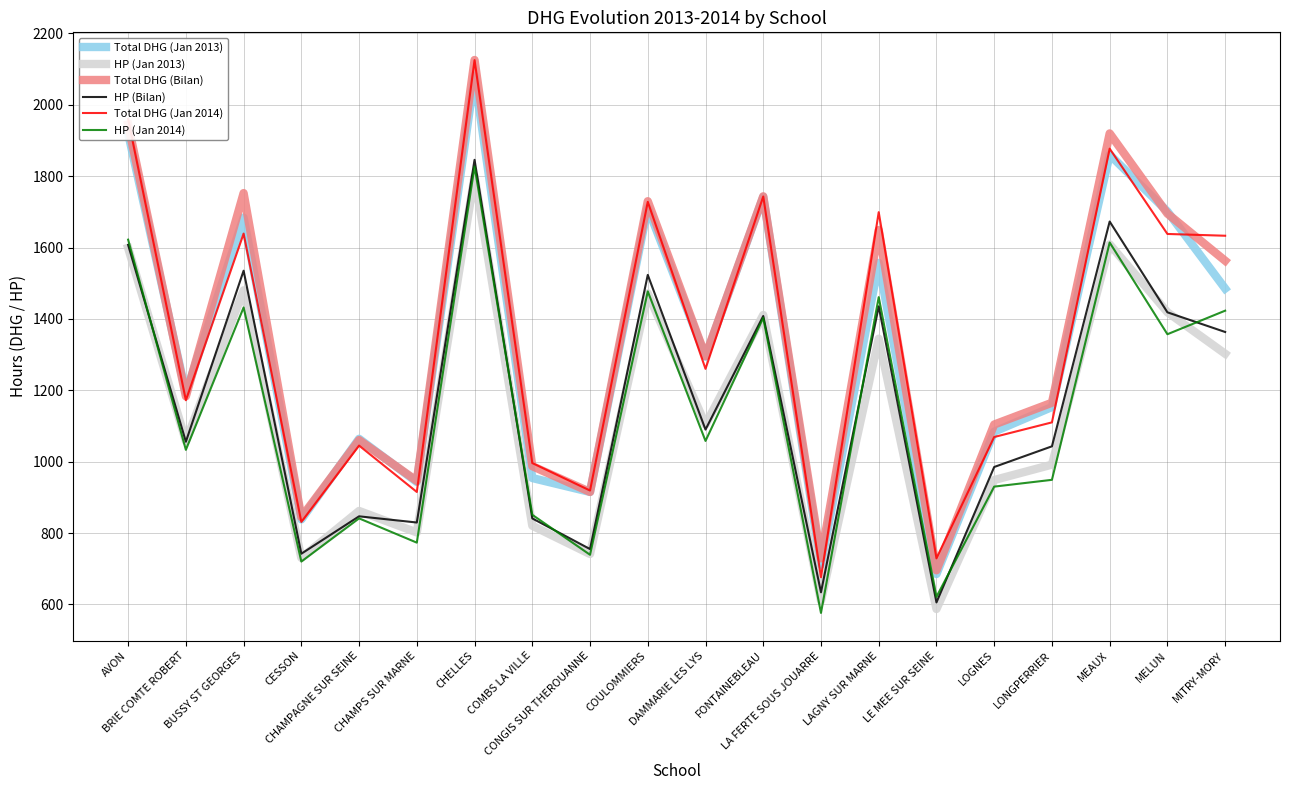

What is the maximum value shown in the chart?

2125.5